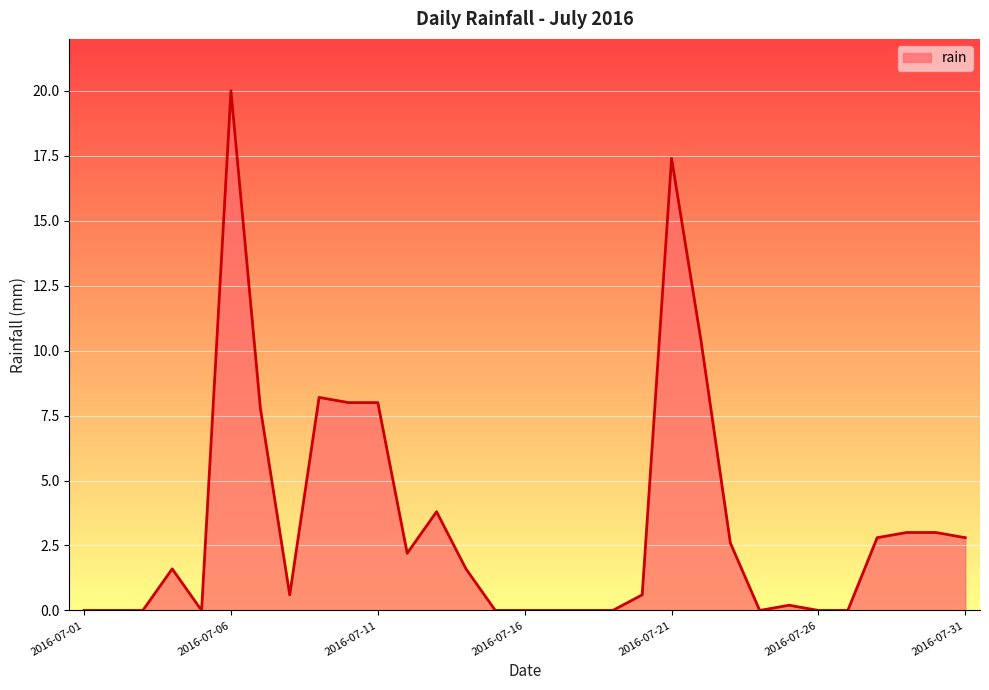

How many distinct data groups are displayed?

1